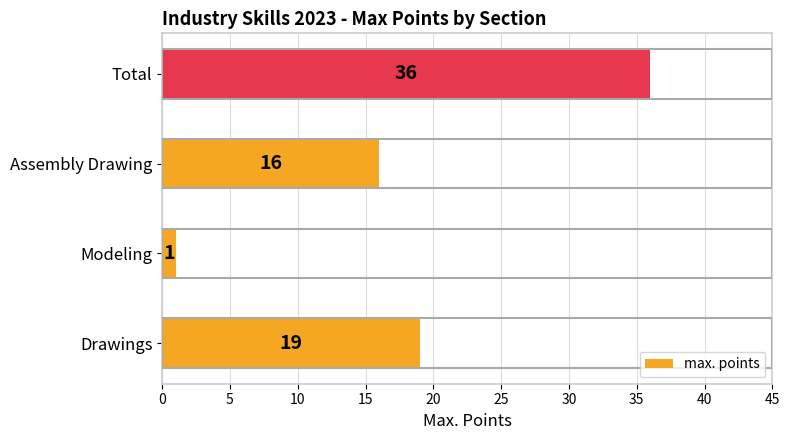

Rank the categories by value from highest to lowest.

Total, Drawings, Assembly Drawing, Modeling